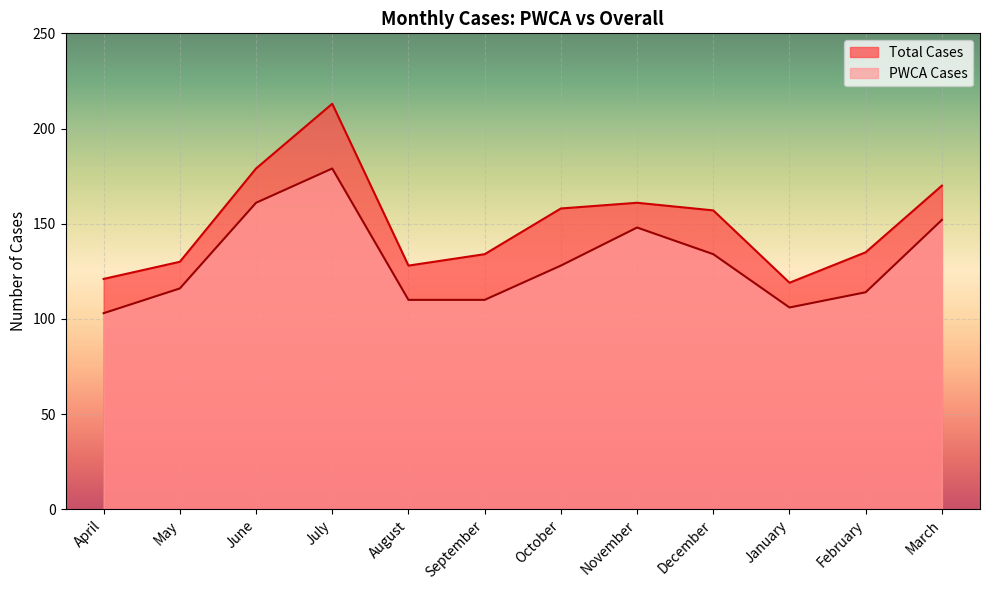

Reading left to right, list all the values displayed in this chart.

PWCA Cases: April=103	May=116	June=161	July=179	August=110	September=110	October=128	November=148	December=134	January=106	February=114	March=152
Total Cases: April=121	May=130	June=179	July=213	August=128	September=134	October=158	November=161	December=157	January=119	February=135	March=170